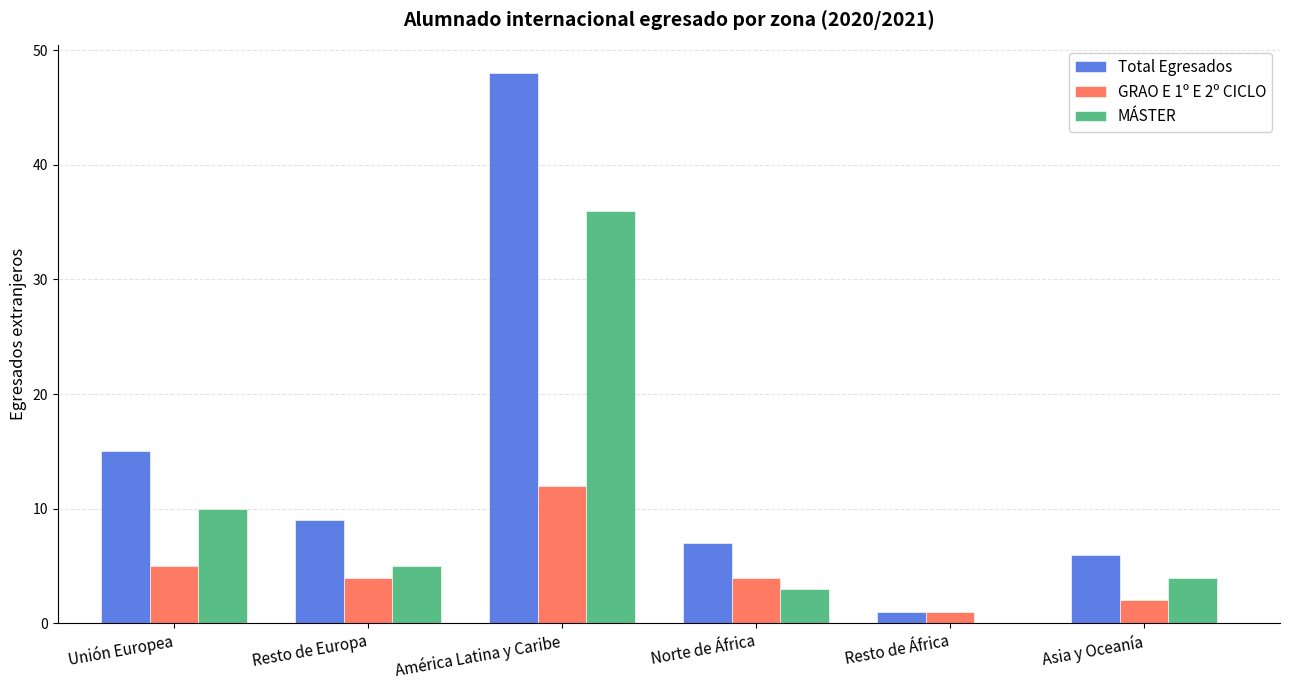

How many values in MÁSTER are above zero?

5